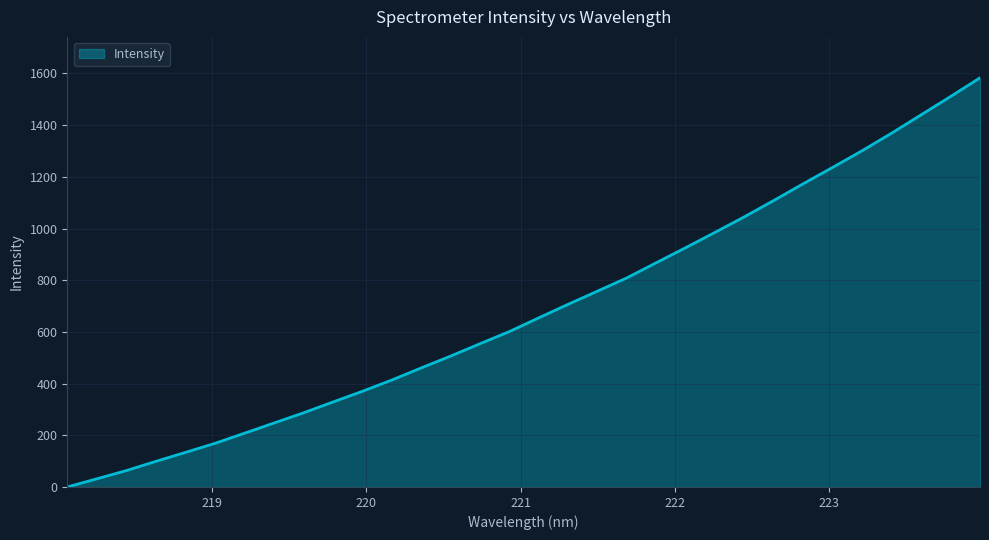

Reading left to right, what are all the values shown in this chart?

0.0	31.6	63.3	98.9	133.4	168.4	207.4	247.0	286.2	328.1	369.6	413.2	460.1	506.0	553.9	601.1	654.3	706.8	757.8	809.2	867.9	926.2	985.7	1046.1	1109.2	1173.9	1237.2	1301.7	1369.3	1440.1	1510.8	1583.1